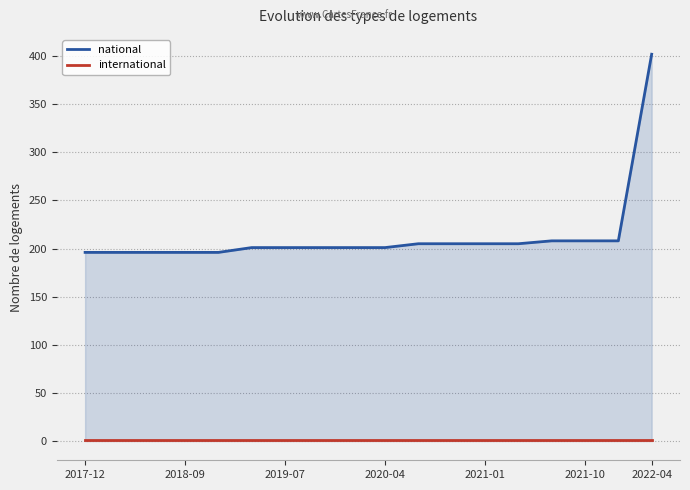

The value of national at 2022-04 is 402. True or false?

True